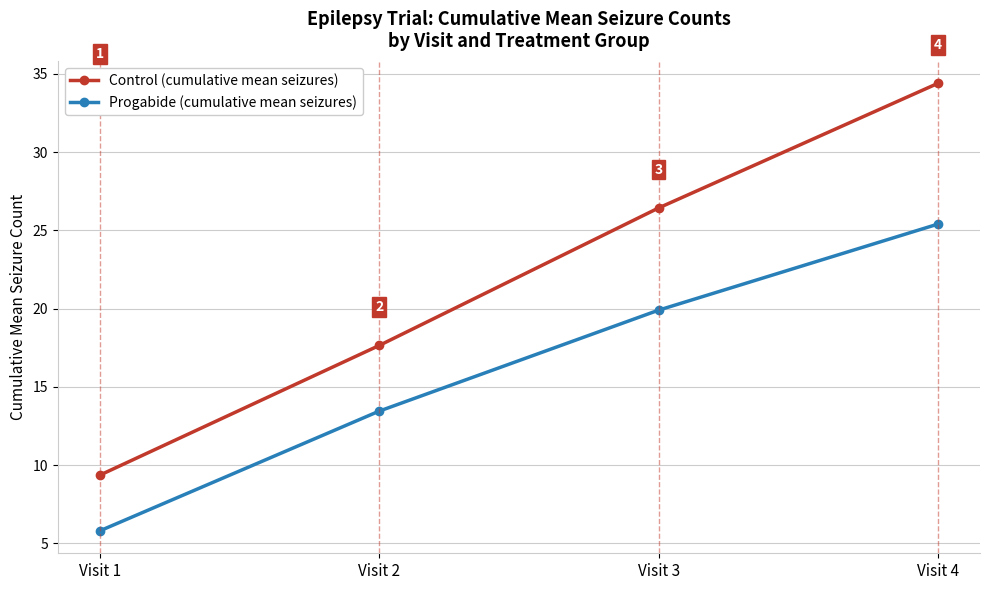

What is the average value of the Progabide (cumulative mean seizures) series?

16.1